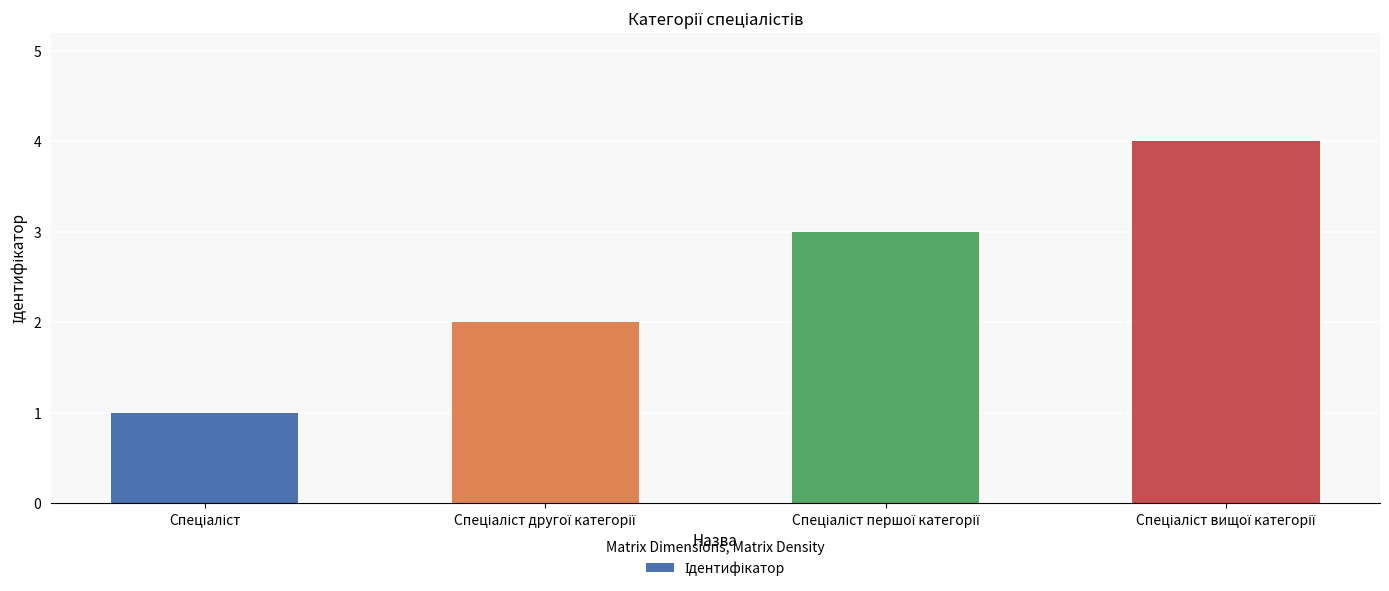

Reading left to right, what are all the values shown in this chart?

1	2	3	4